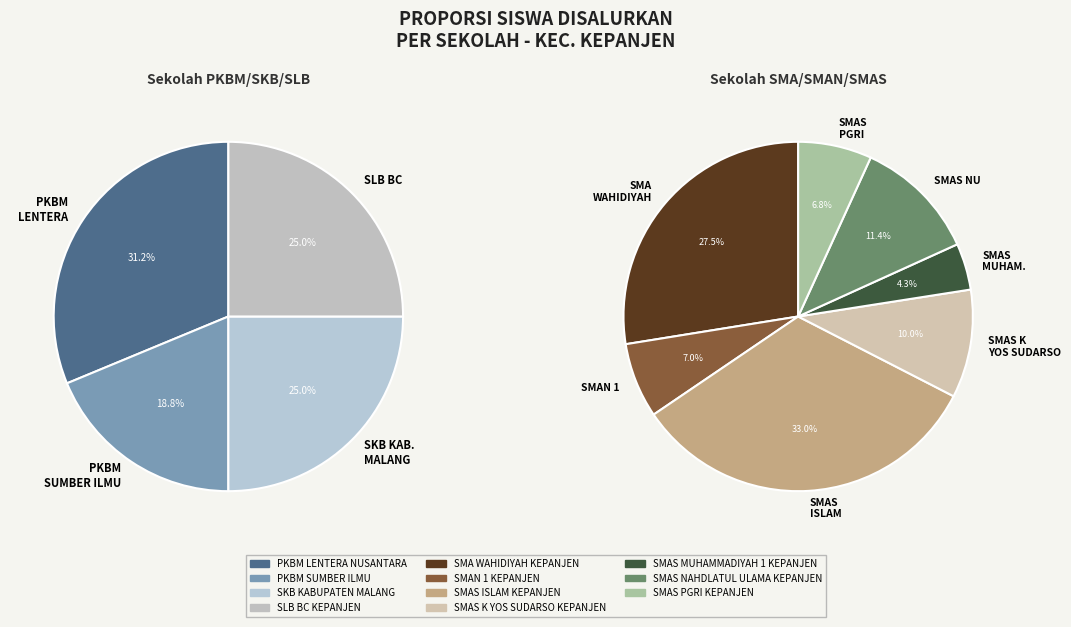

What percentage is the SMAS NAHDLATUL ULAMA KEPANJEN slice, to the nearest percent?

11%